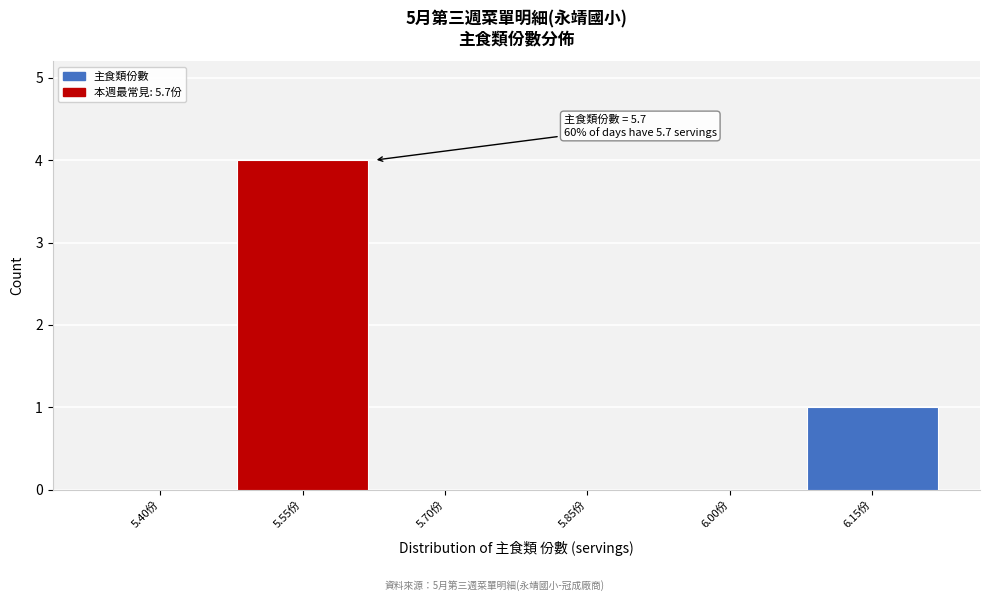

Reading right to left, transcribe all the data shown in this chart.

6.15份=1	6.00份=0	5.85份=0	5.70份=0	5.55份=4	5.40份=0